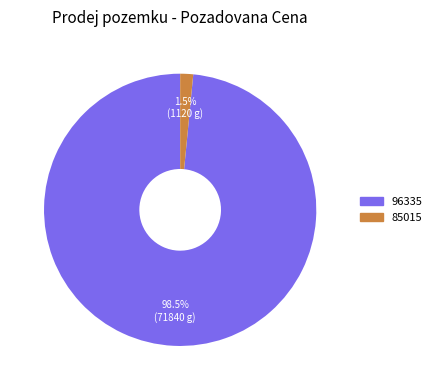

What is the total percentage of 96335 and 85015?

100.0%